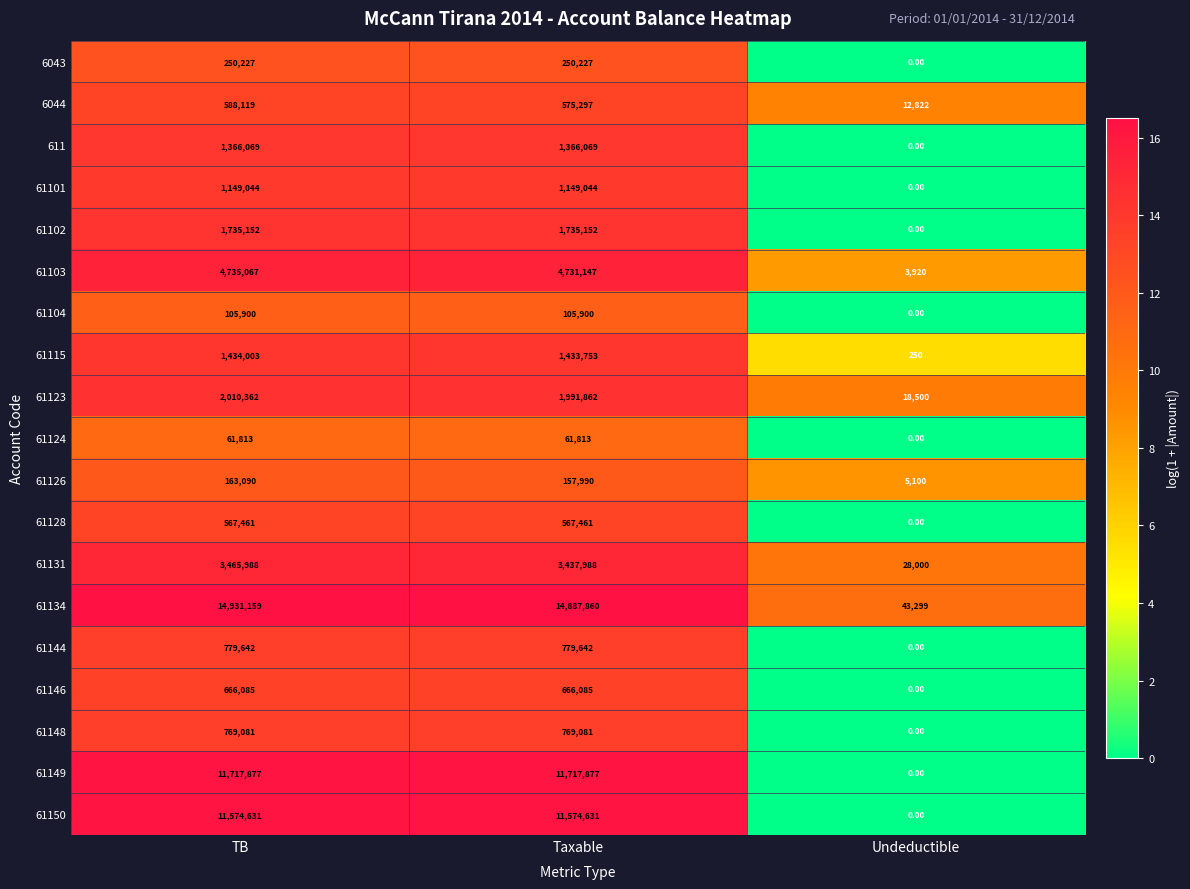

At how many categories does at least one series exceed 7?

3